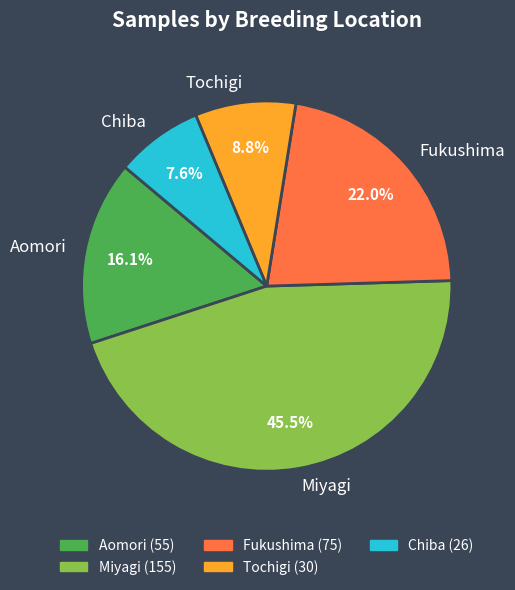

Is the sum of Aomori and Miyagi greater than half?

Yes